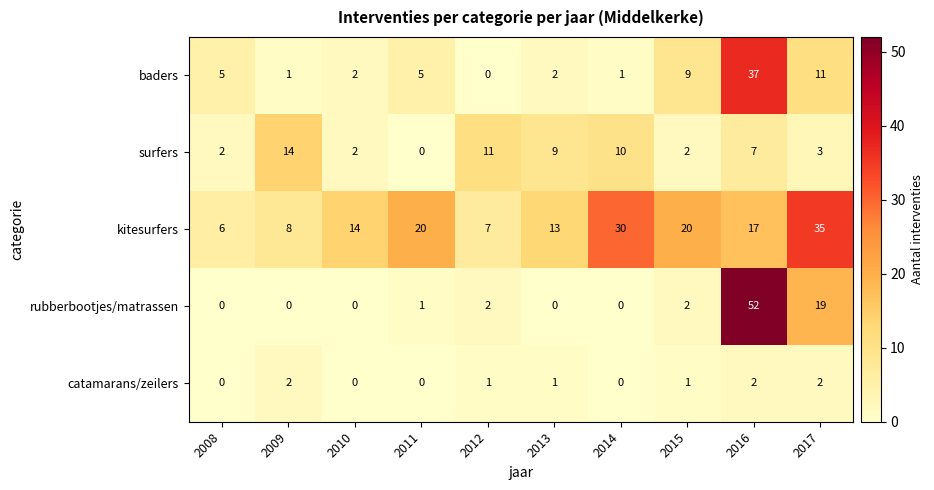

What is the maximum value shown in the chart?

52